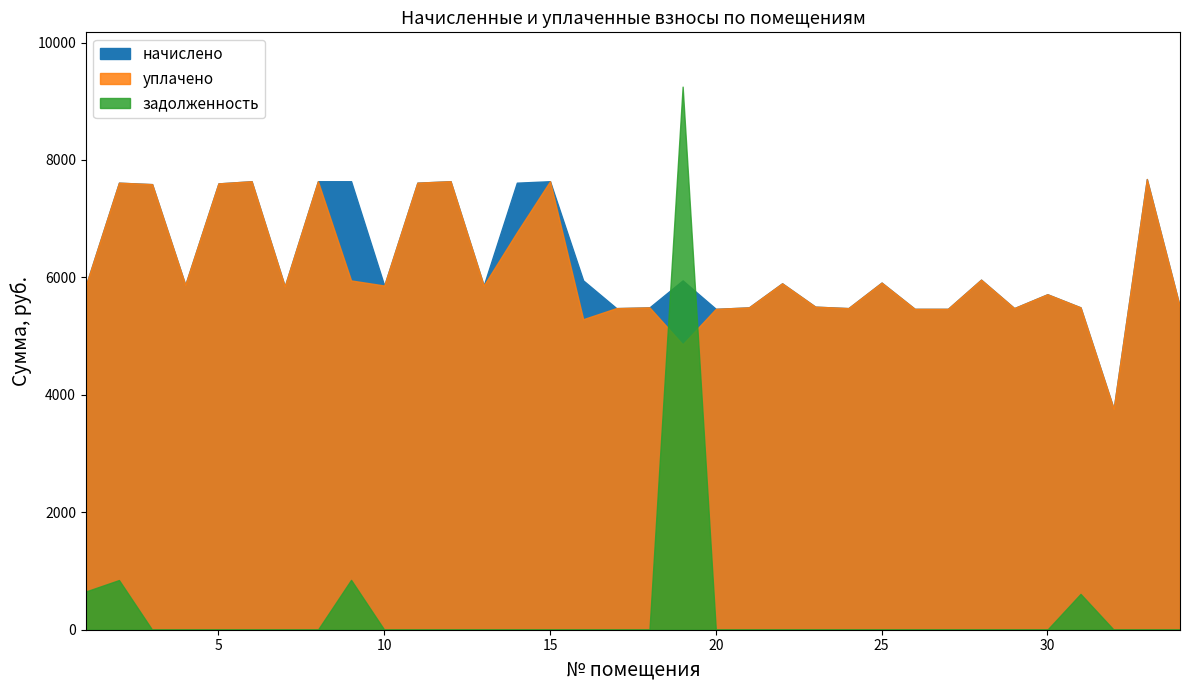

What is the value of the начислено point at the 10th from the left?

5862.2